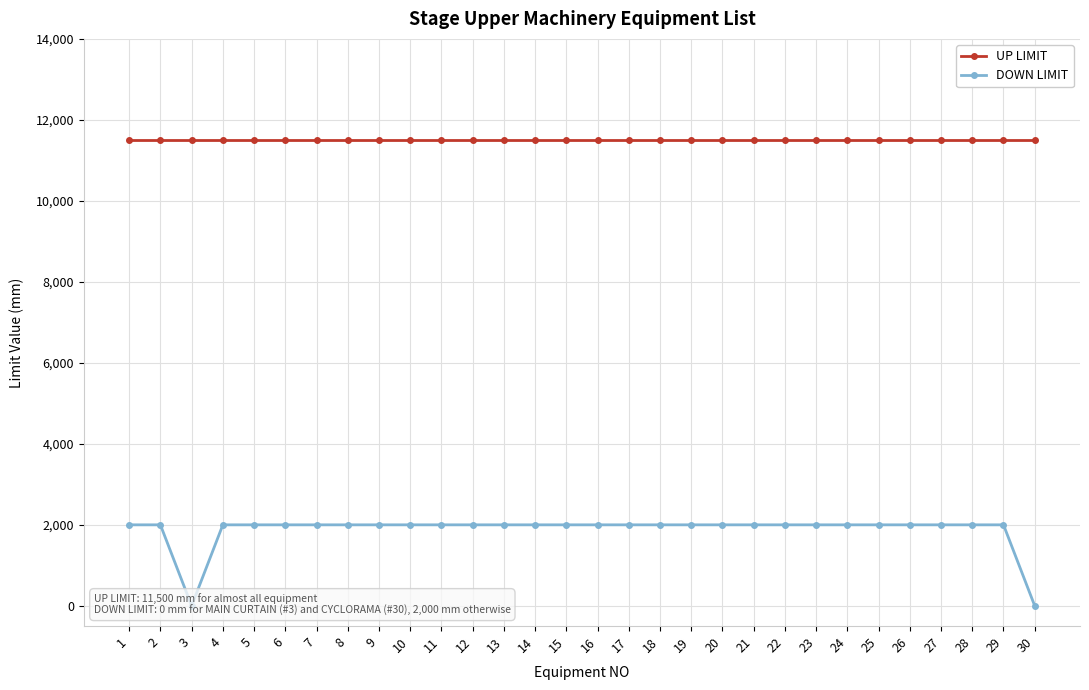

What is the value of the DOWN LIMIT point at the 27th from the left?

2000